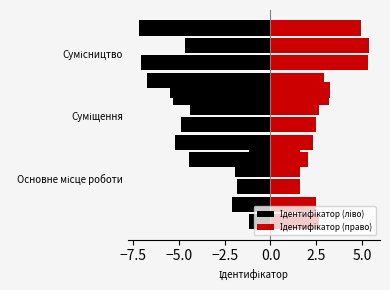

How many categories are shown in the chart?

3